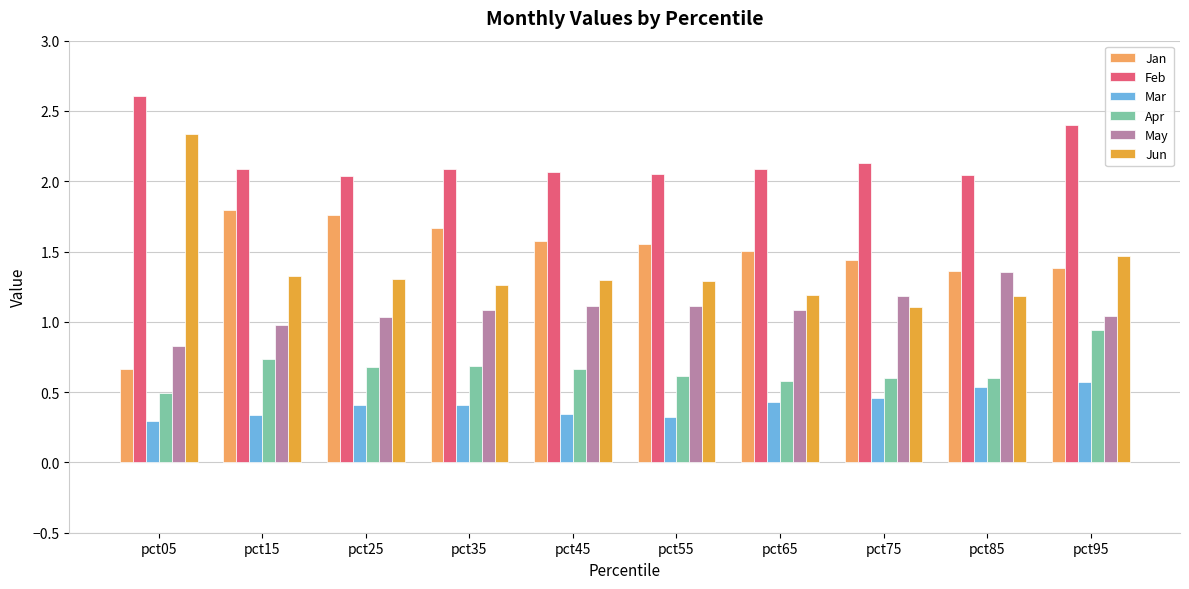

What is the difference between the maximum and second lowest values in the Jan series?

0.4